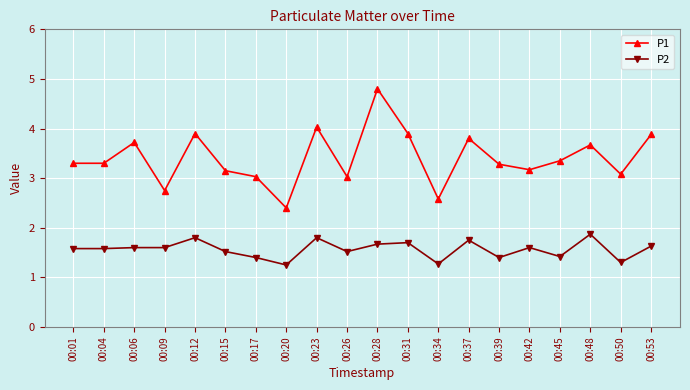

List the series in order of their overall mean, lowest first.

P2, P1